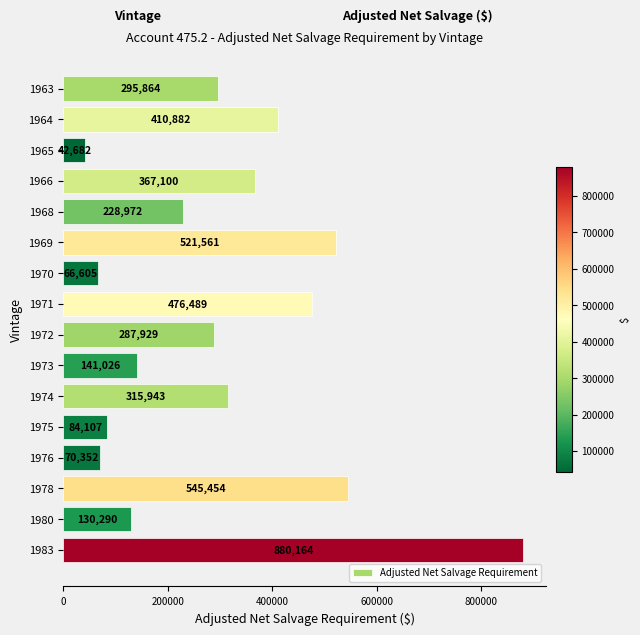

How many bars are there in total?

16